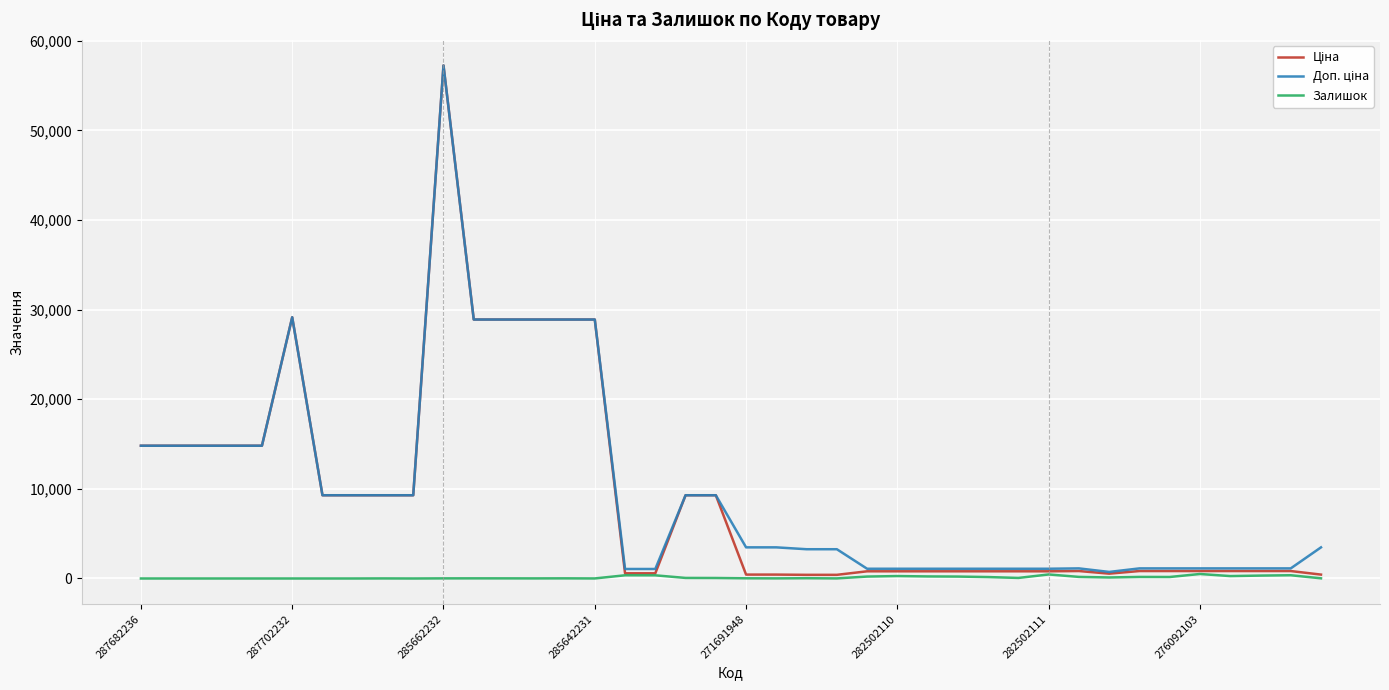

What is the maximum value shown in the chart?

57258.0